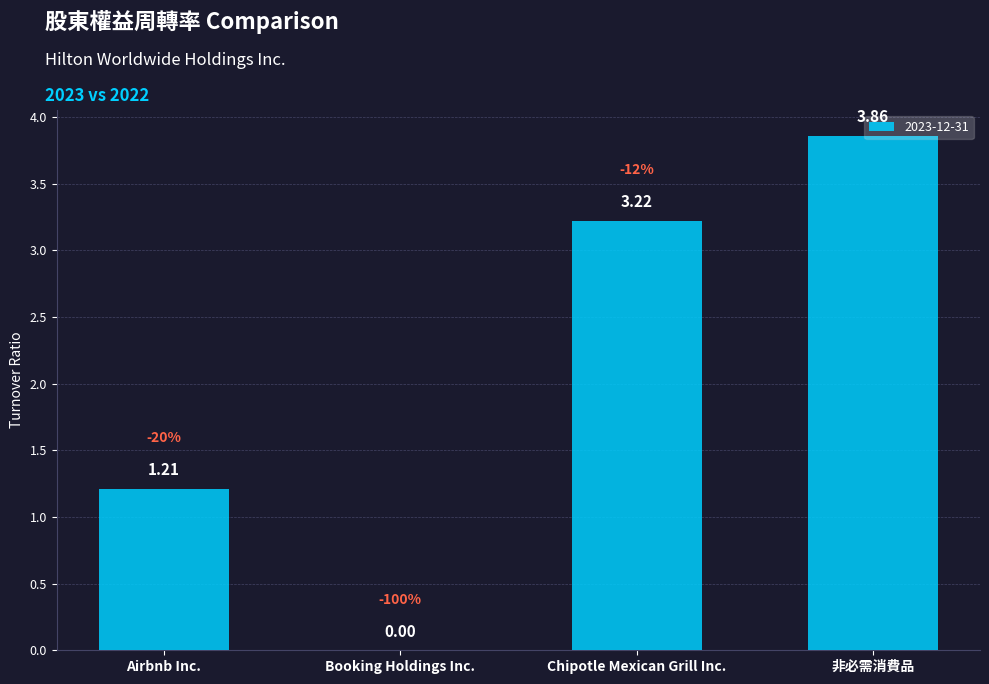

Are the bars horizontal?

No